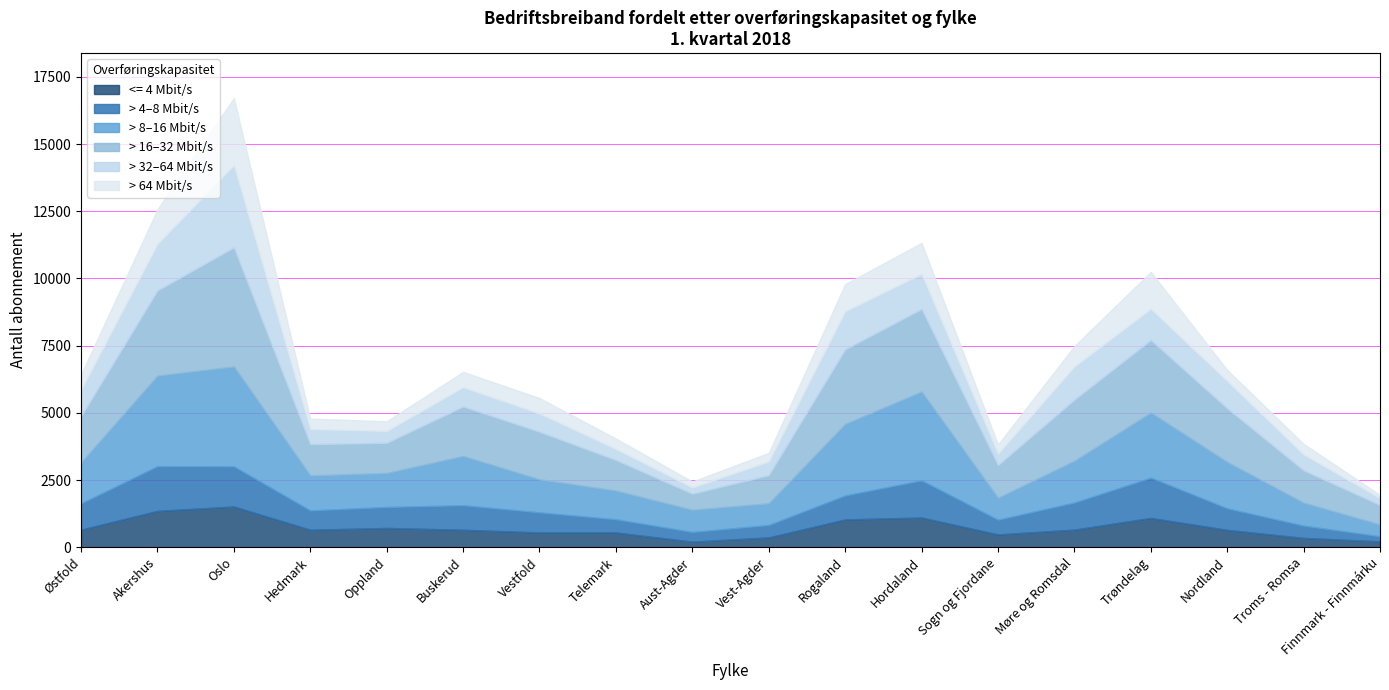

Reading right to left, list all the values displayed in this chart.

<= 4 Mbit/s: 219	347	646	1091	656	477	1105	1035	365	210	548	549	650	718	651	1515	1352	654
> 4–8 Mbit/s: 187	456	801	1497	1007	548	1382	891	463	357	492	748	913	780	719	1494	1664	978
> 8–16 Mbit/s: 440	854	1728	2422	1554	816	3303	2662	807	826	1067	1230	1832	1265	1302	3714	3369	1525
> 16–32 Mbit/s: 725	1204	1993	2698	2274	1215	3074	2775	1048	598	1138	1769	1841	1121	1163	4431	3169	1718
> 32–64 Mbit/s: 259	590	1017	1164	1234	426	1307	1417	512	234	410	678	718	445	562	3062	1734	985
> 64 Mbit/s: 116	393	411	1372	761	337	1152	1006	315	218	389	576	570	355	389	2495	1280	566